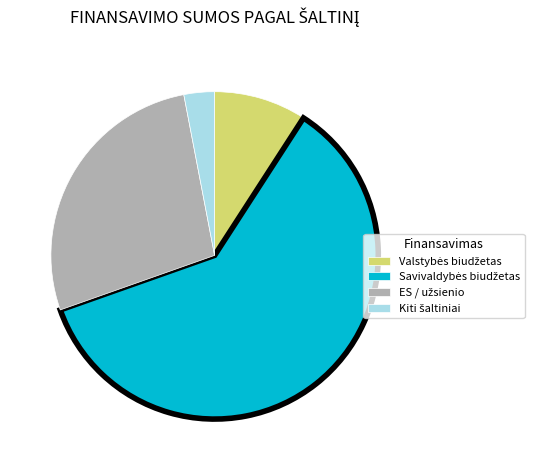

Is there any slice that represents more than half of the pie?

Yes